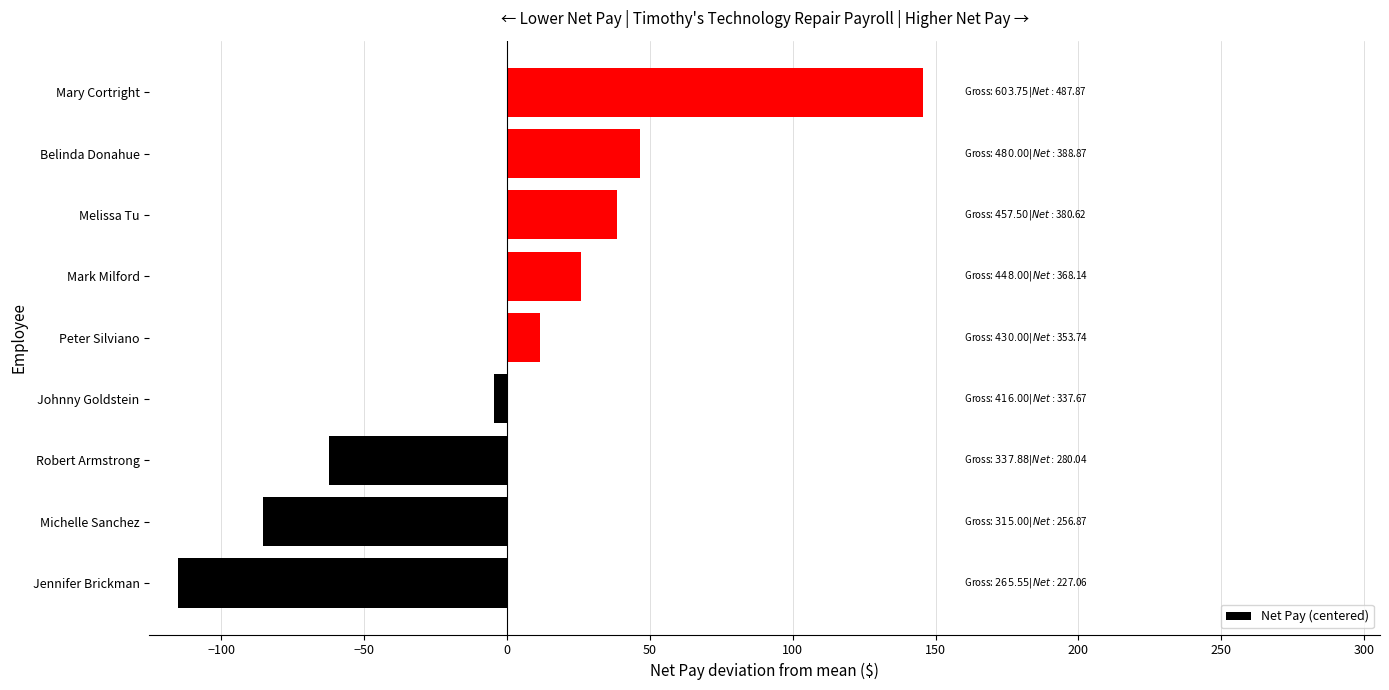

What is the minimum value shown in the chart?

-115.3